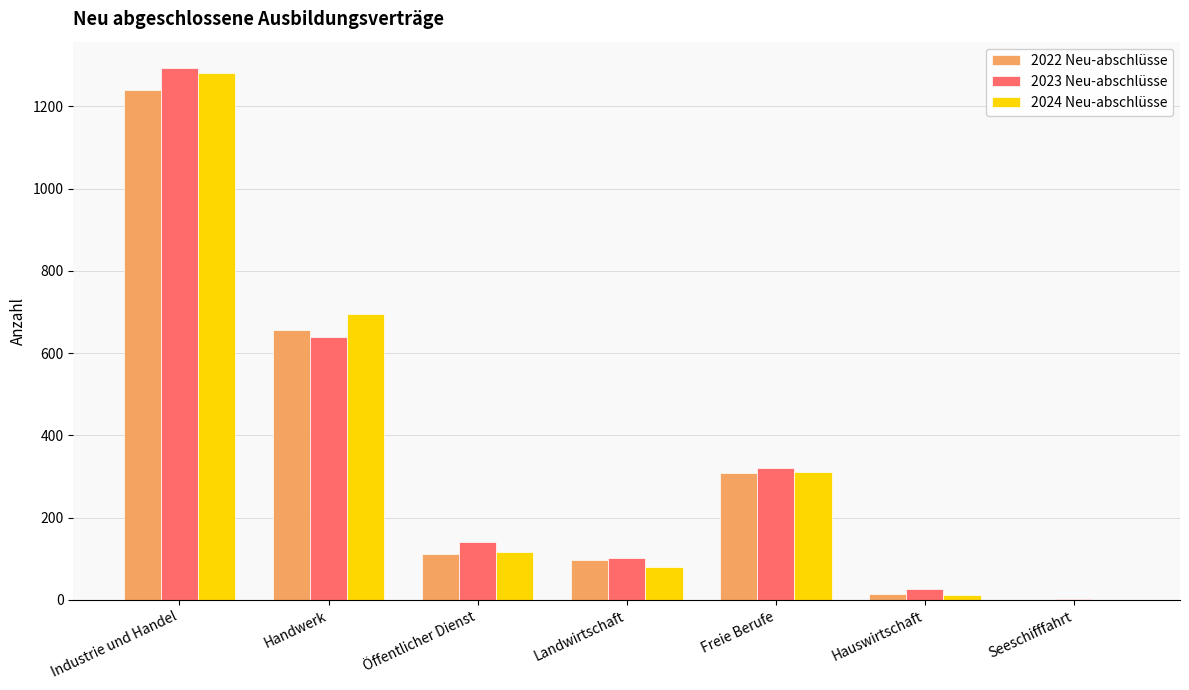

At which label does 2022 Neu-abschlüsse first exceed 111?

Industrie und Handel